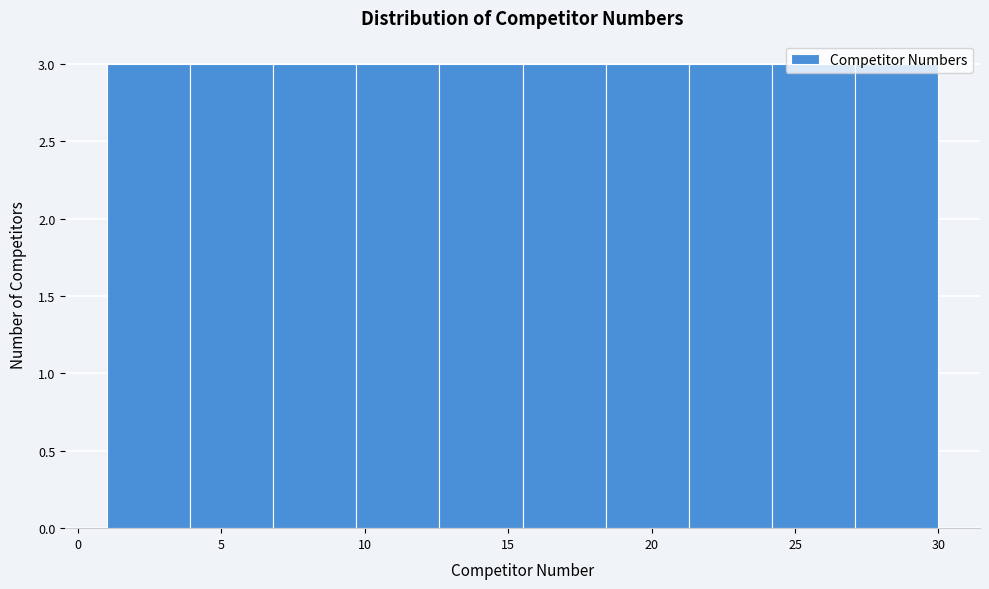

How tall is the bar that spans 15.5 to 18.4 on the x-axis? Neither the bar edges nor the heights are printed on the chart, so give them approximately, as read against the axes.

3